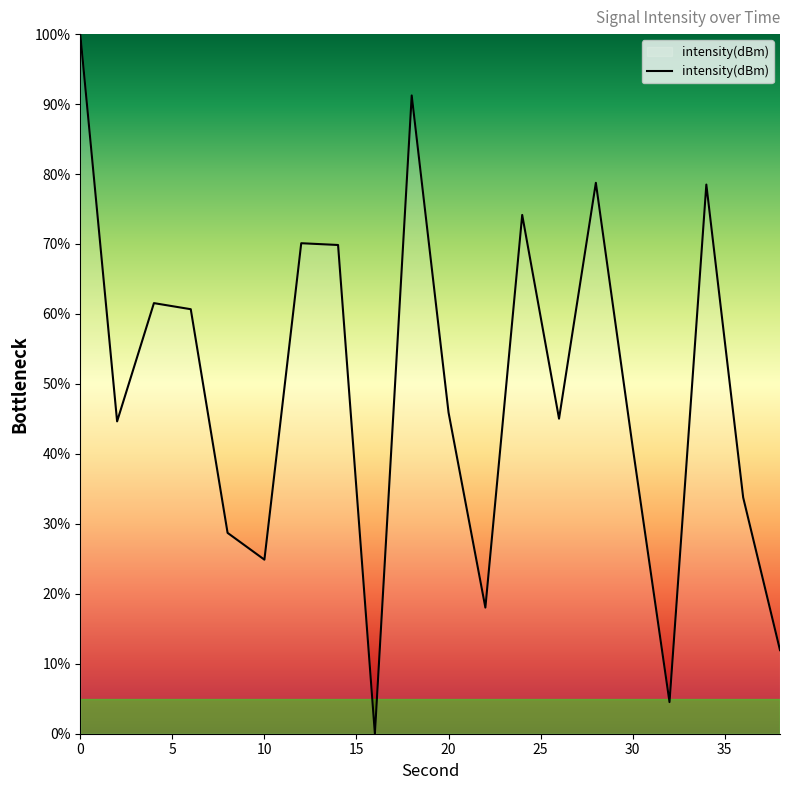

What is the sum of all values?

983.2